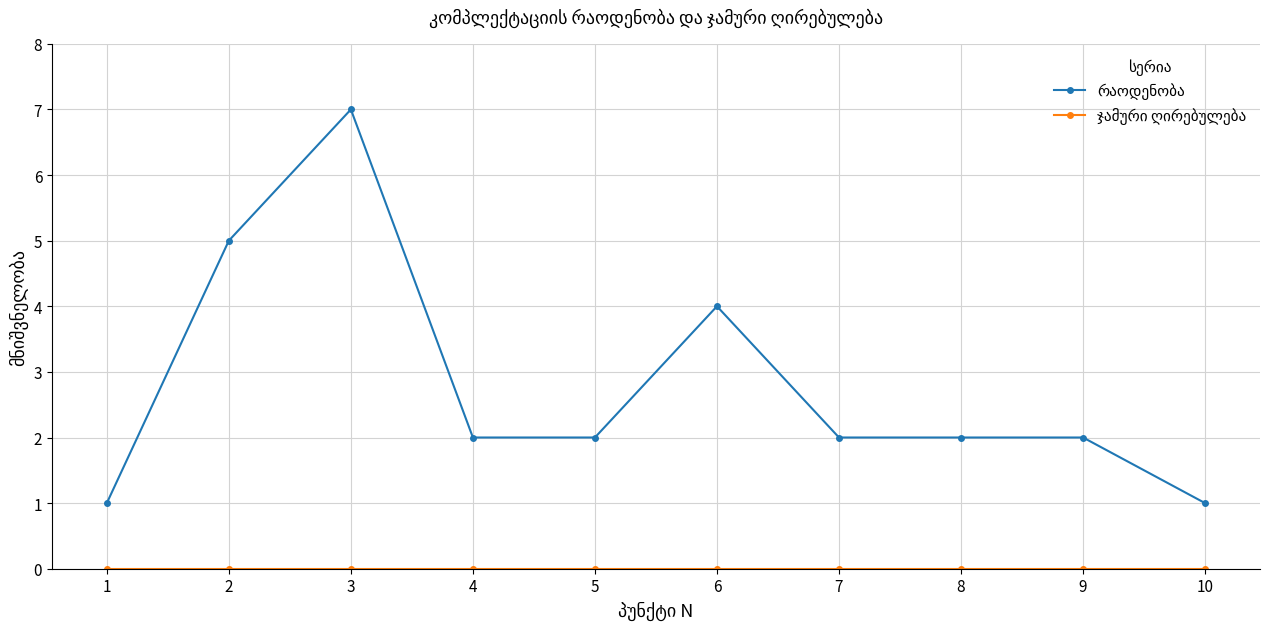

What is the difference between the highest and lowest values at 2?

5